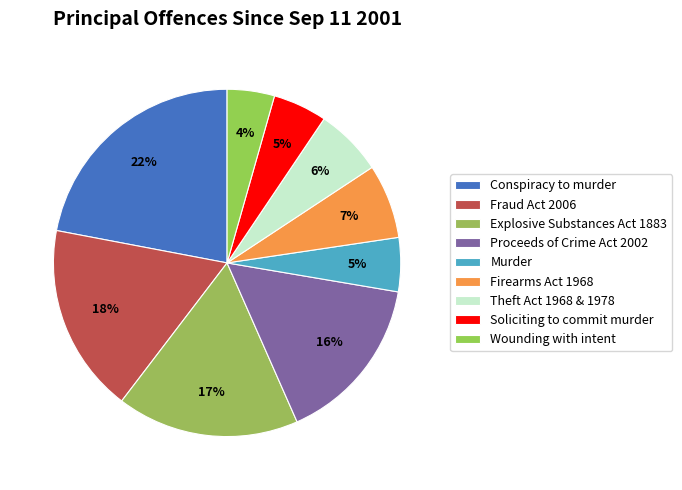

Between Soliciting to commit murder and Firearms Act 1968, which is larger?

Firearms Act 1968